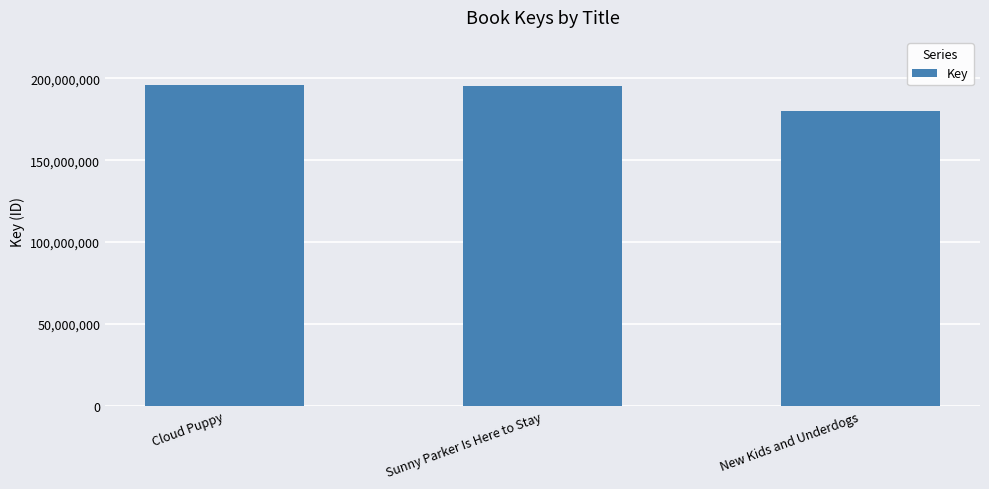

What is the difference between the values at Cloud Puppy and New Kids and Underdogs?

16163260